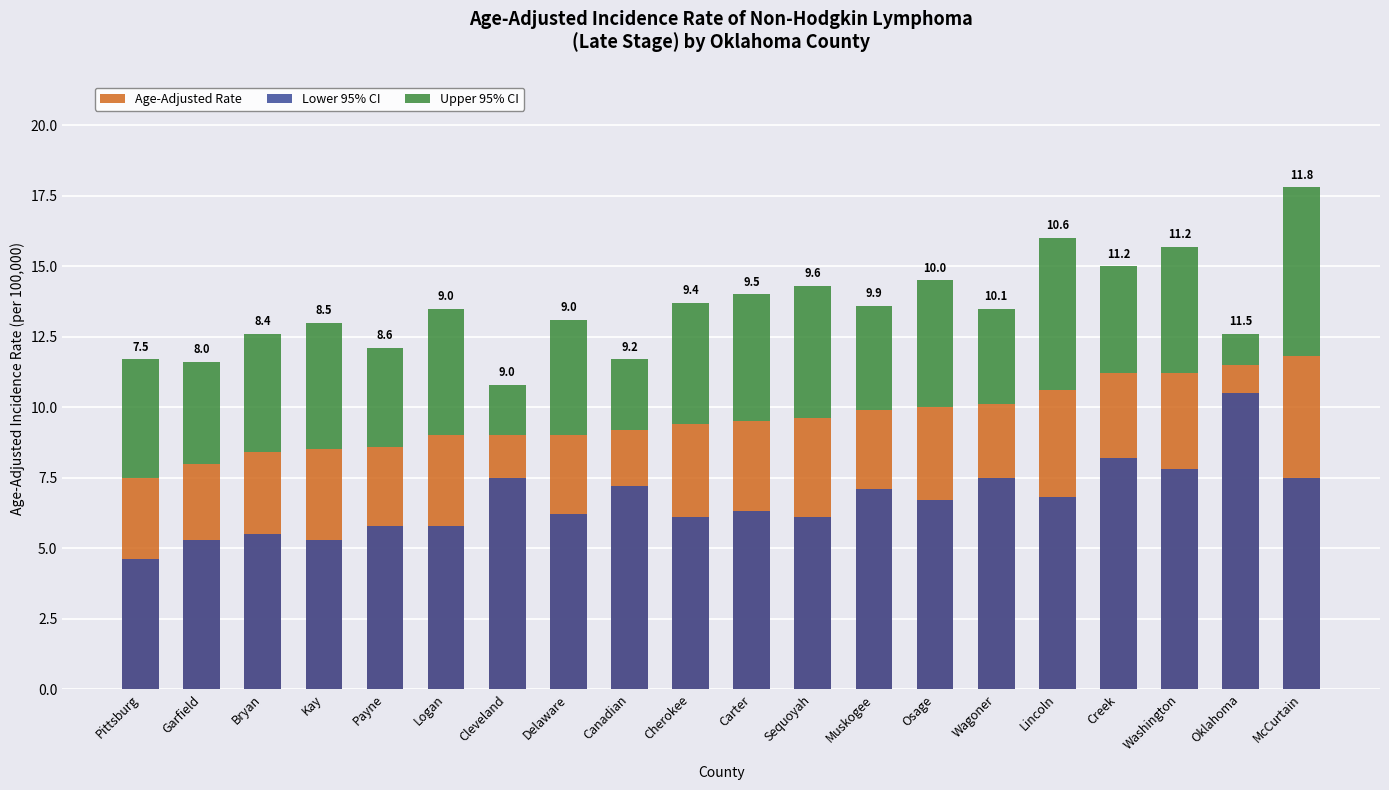

What position from the right is Delaware?

13